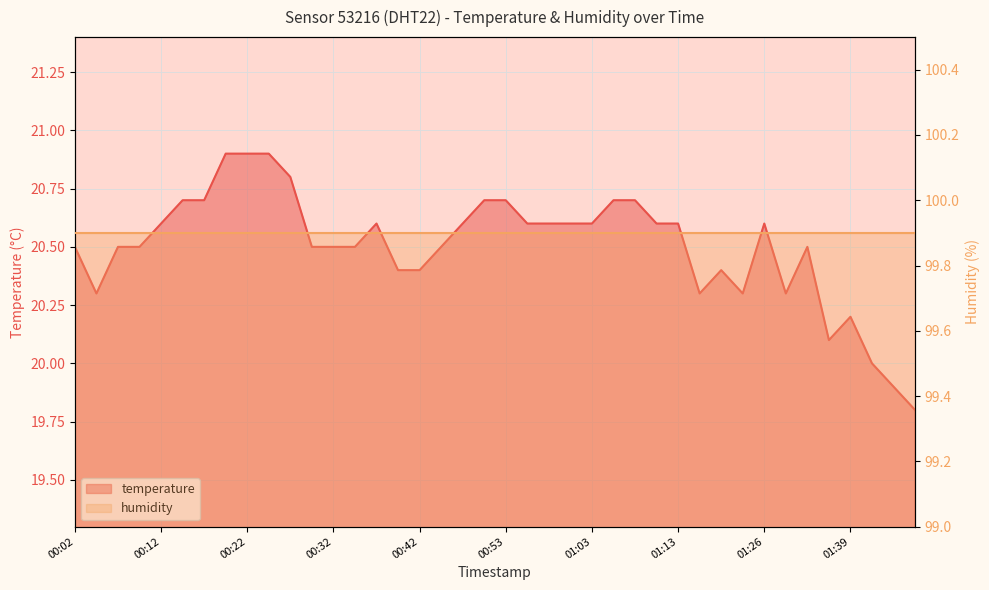

Does the chart display data point markers on the line(s)?

No